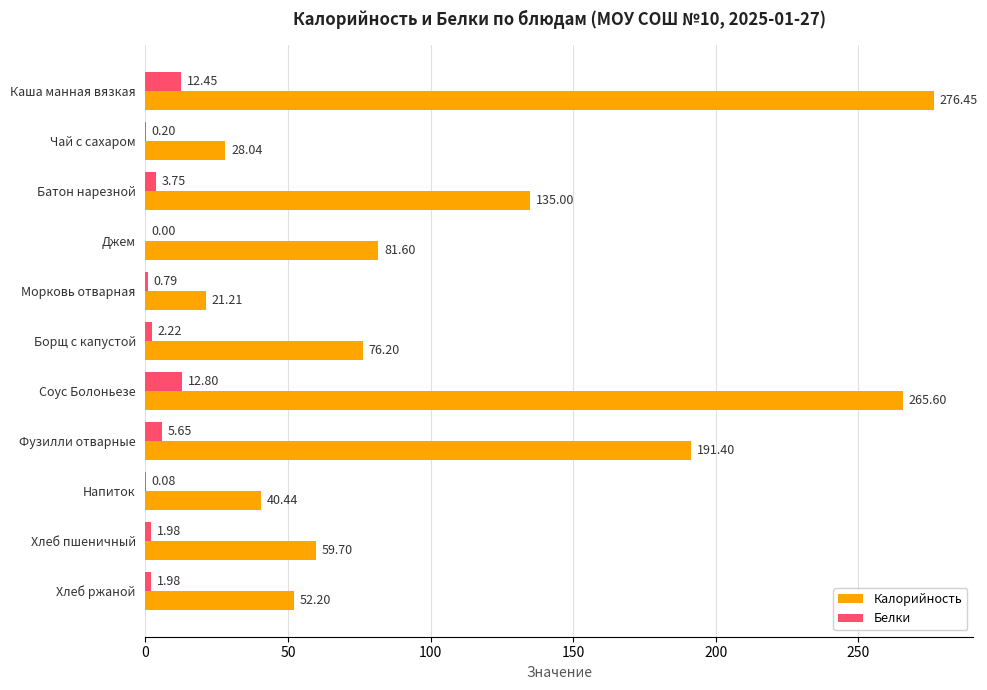

Between Джем and Соус Болоньезе, which series saw the biggest shift?

Калорийность